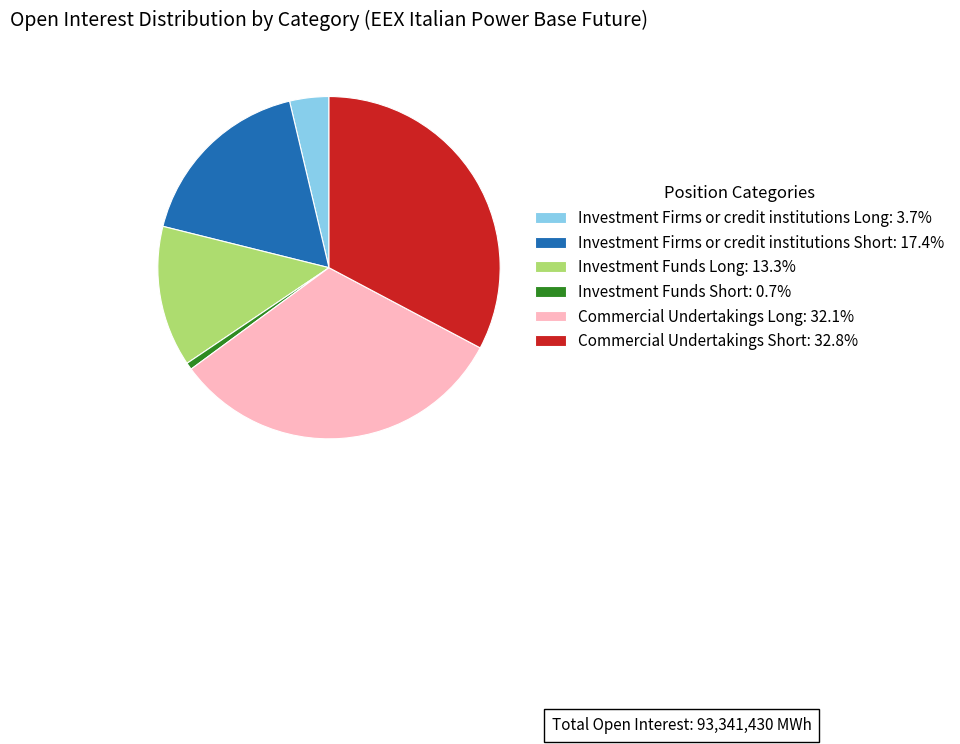

Combined, do Investment Funds Short and Commercial Undertakings Short account for over 50%?

No